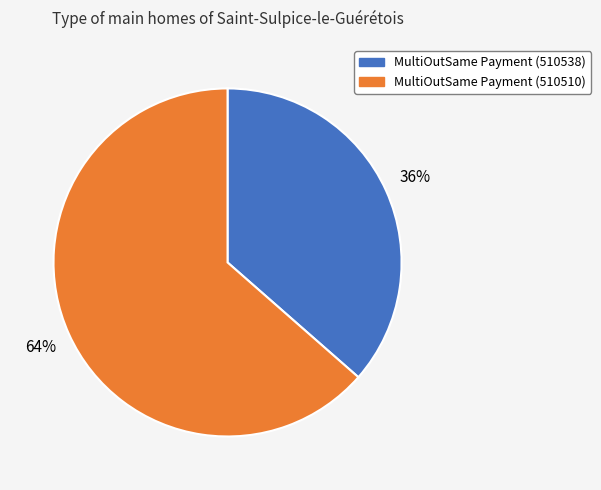

How many slices are in this pie chart?

2